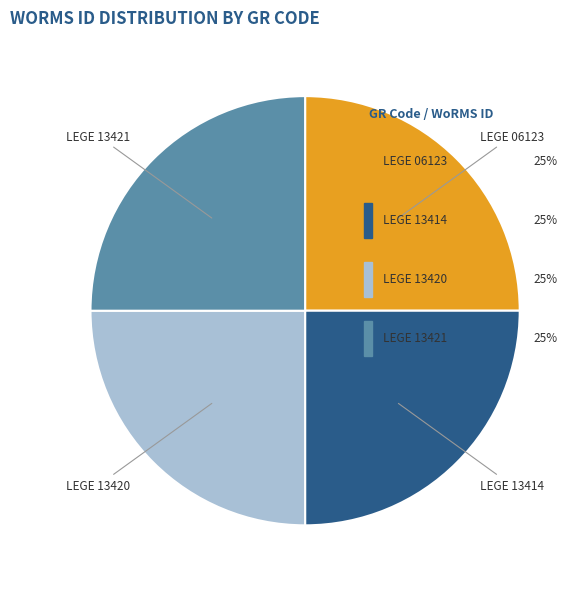

Which category has the smallest portion of the pie?

LEGE 13414